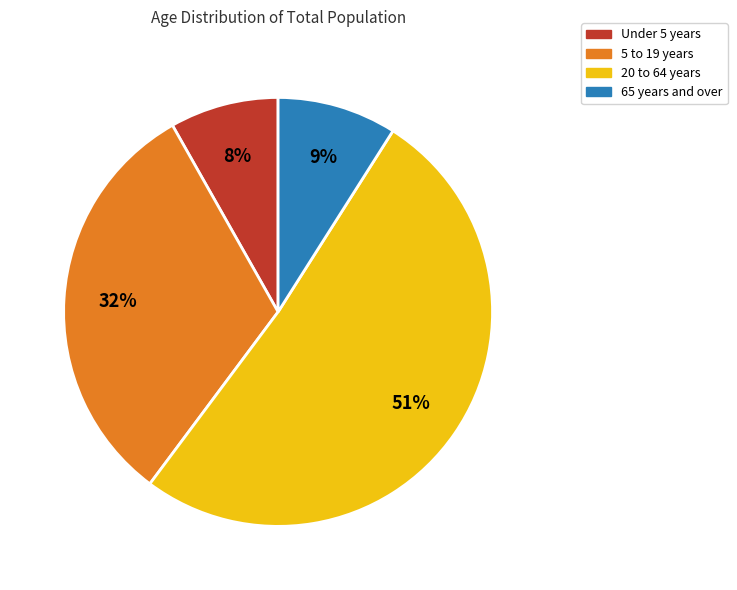

To the nearest percent, what is the average slice percentage?

25%